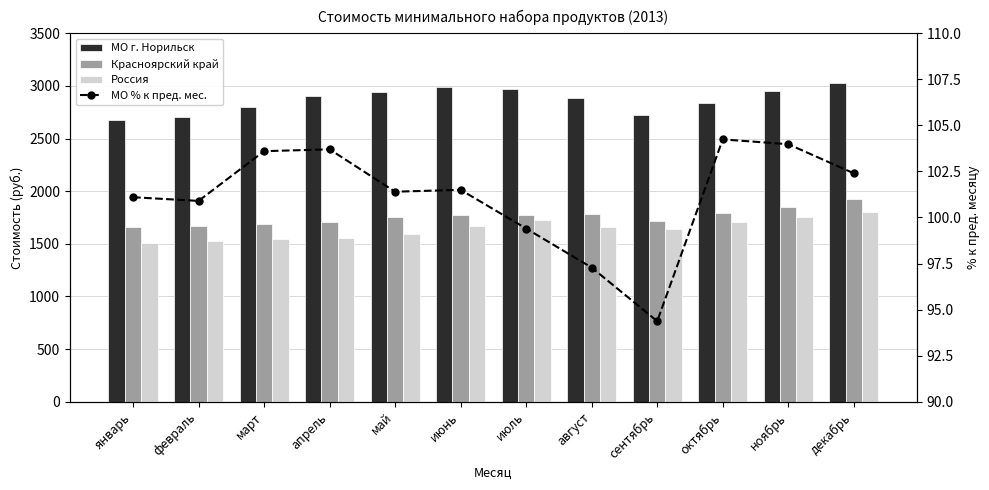

Which has a higher value, сентябрь or август?

август